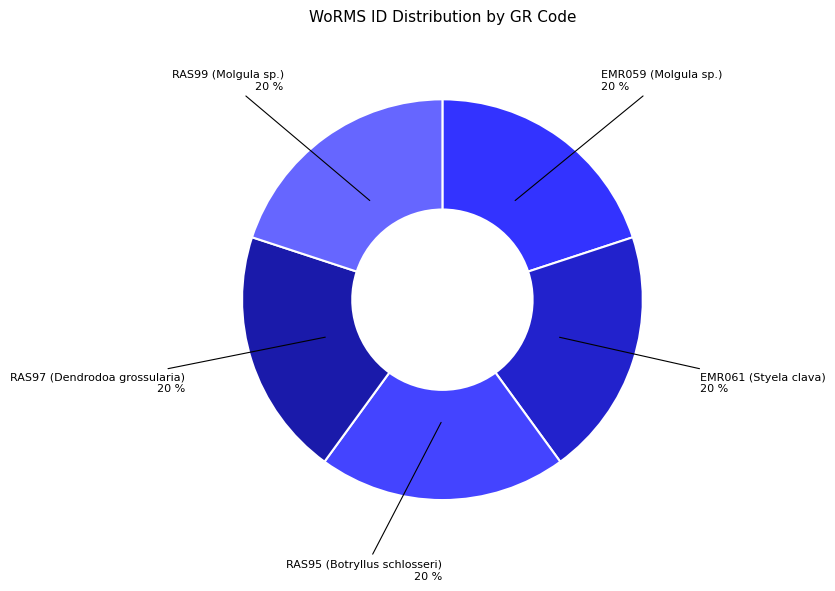

How many segments does this pie chart have?

5